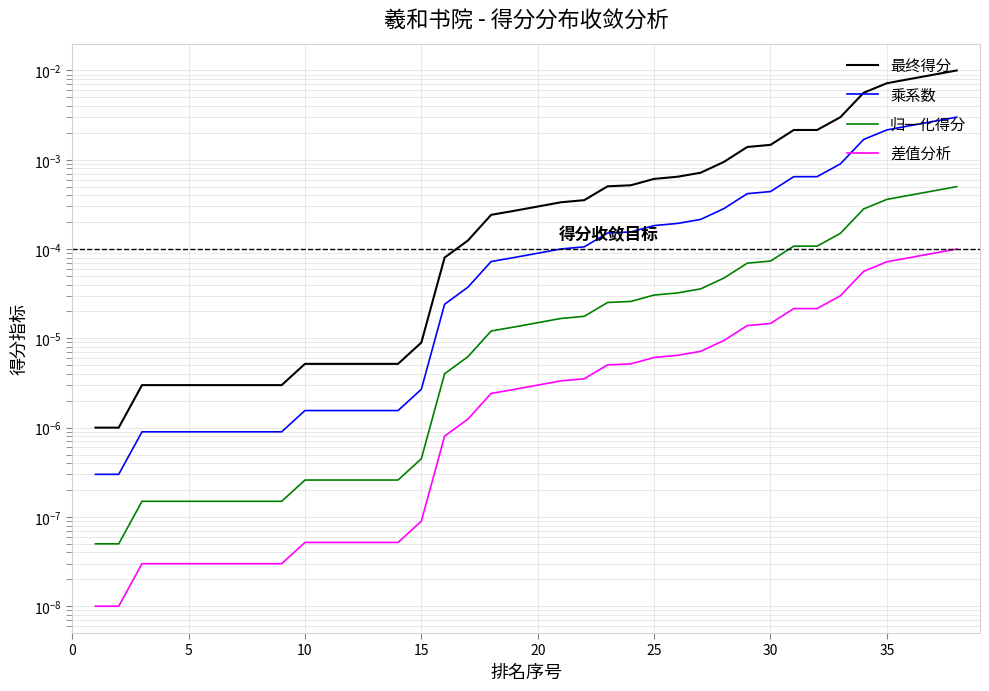

True or false: 乘系数 and 归一化得分 intersect in this chart.

False